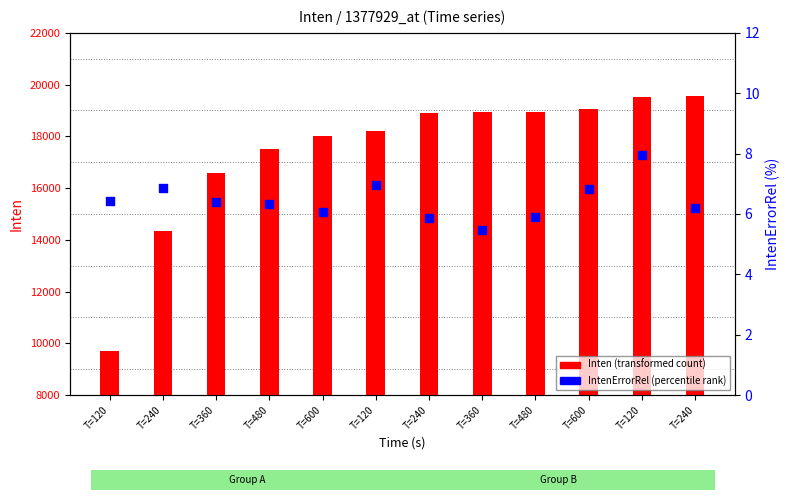

Which series has the largest total across all categories?

Inten (transformed count)